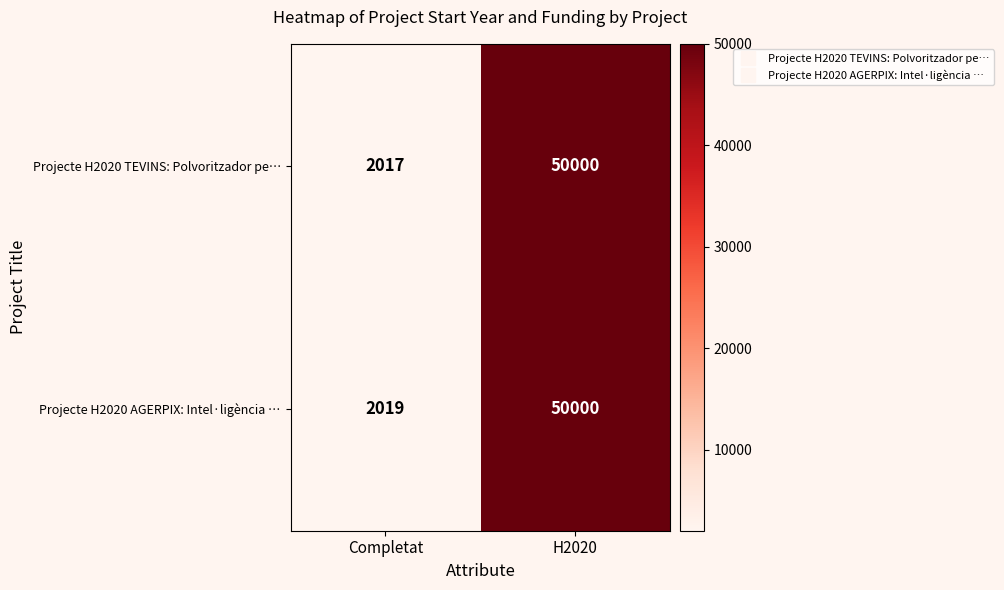

At which category is the sum across all series the highest?

H2020